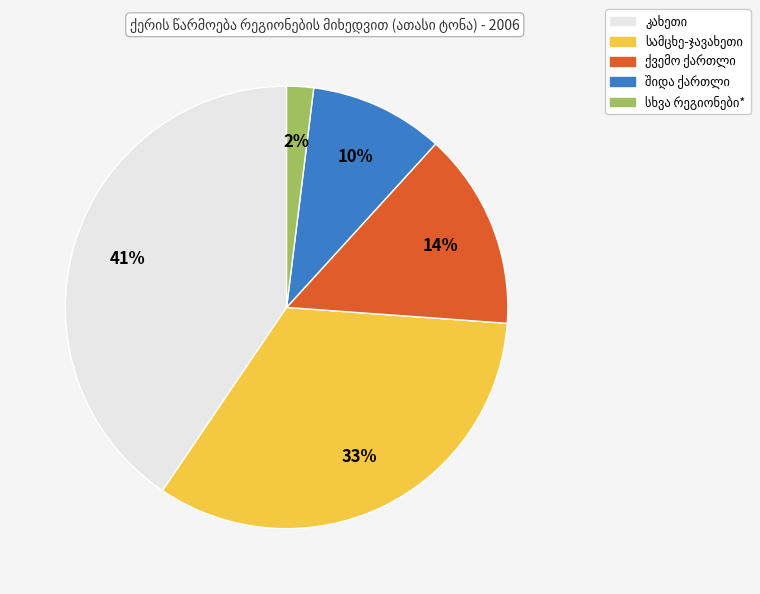

Is there any slice that represents more than half of the pie?

No